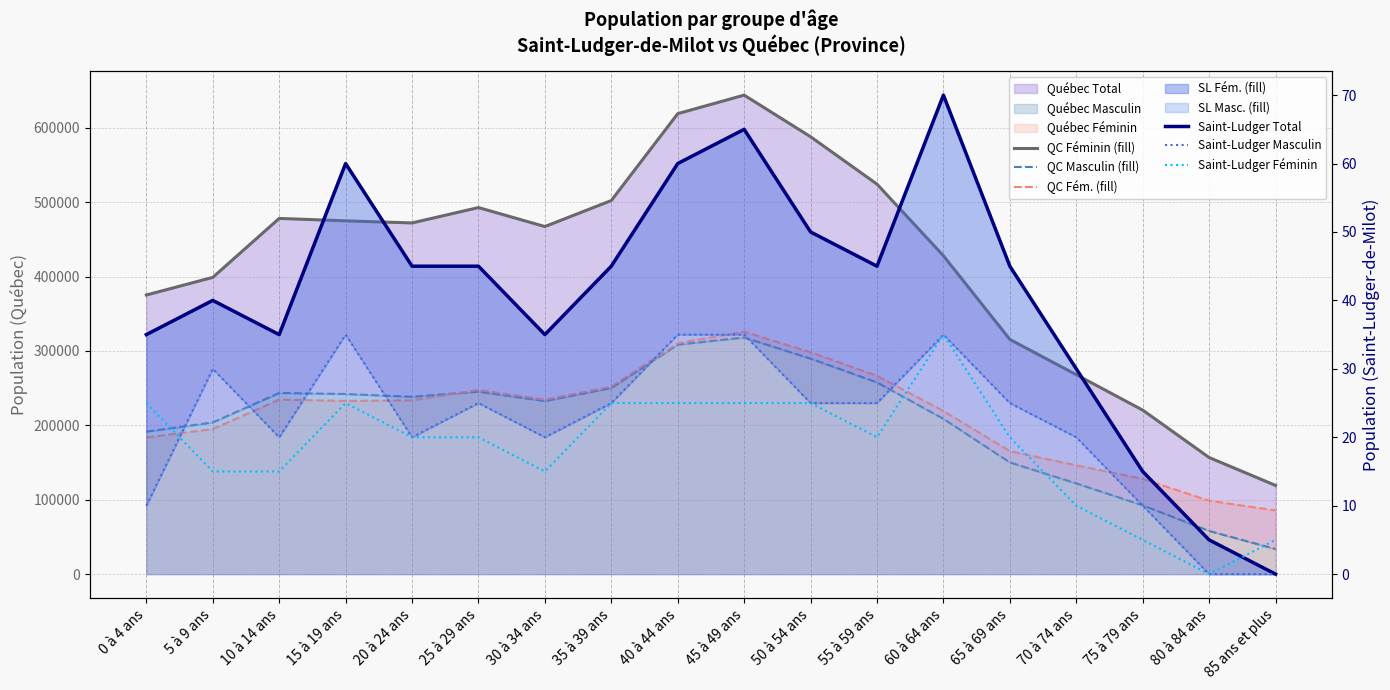

What is the label of the 1st point from the left?

0 à 4 ans